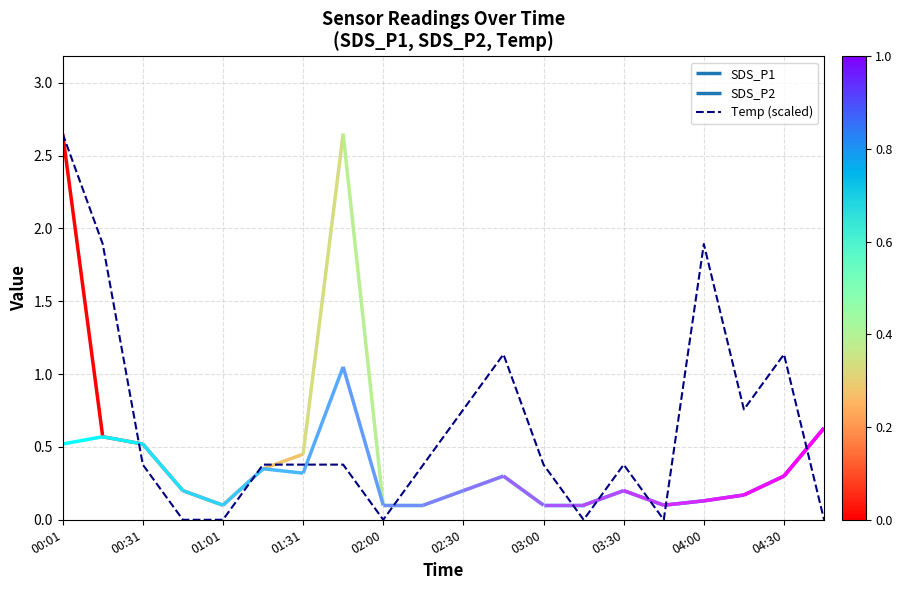

Is it true that Temp (scaled) equals 0.6 at 03:30?

False